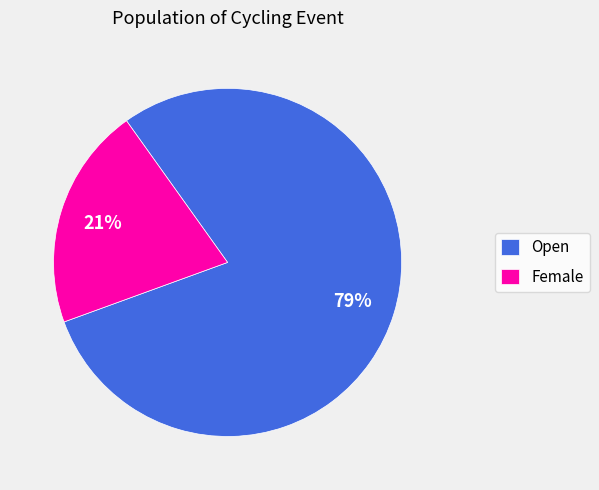

Between Female and Open, which is larger?

Open